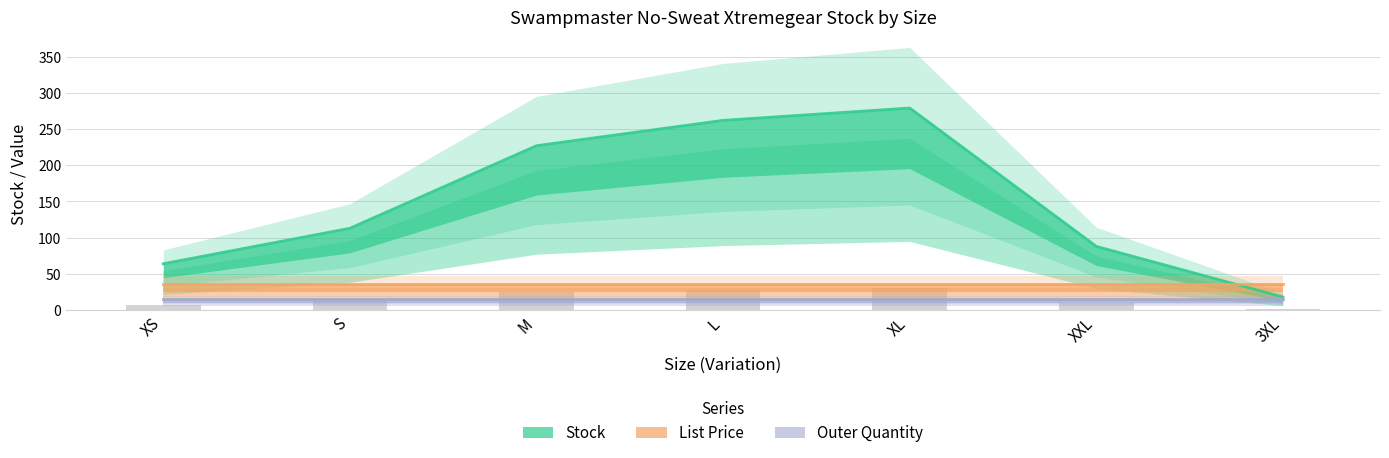

Reading left to right, what are all the values shown in this chart?

Stock: XS=64.0	S=113.0	M=227.0	L=262.0	XL=279.0	XXL=88.0	3XL=18.0
List Price: XS=36.0	S=36.0	M=36.0	L=36.0	XL=36.0	XXL=36.0	3XL=36.0
Outer Quantity: XS=15.0	S=15.0	M=15.0	L=15.0	XL=15.0	XXL=15.0	3XL=15.0